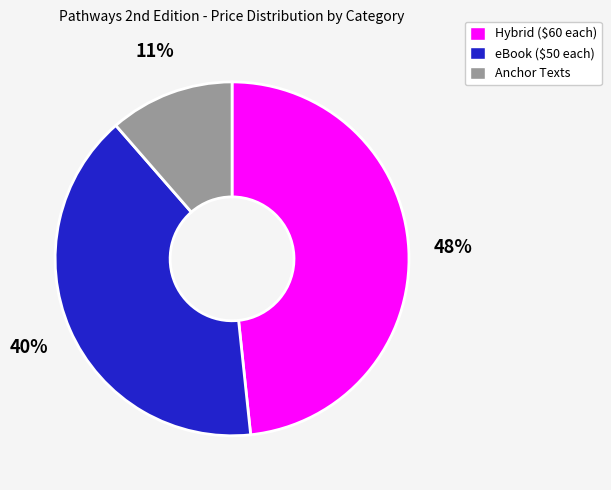

The Anchor Texts slice represents 3% of the pie. True or false?

False